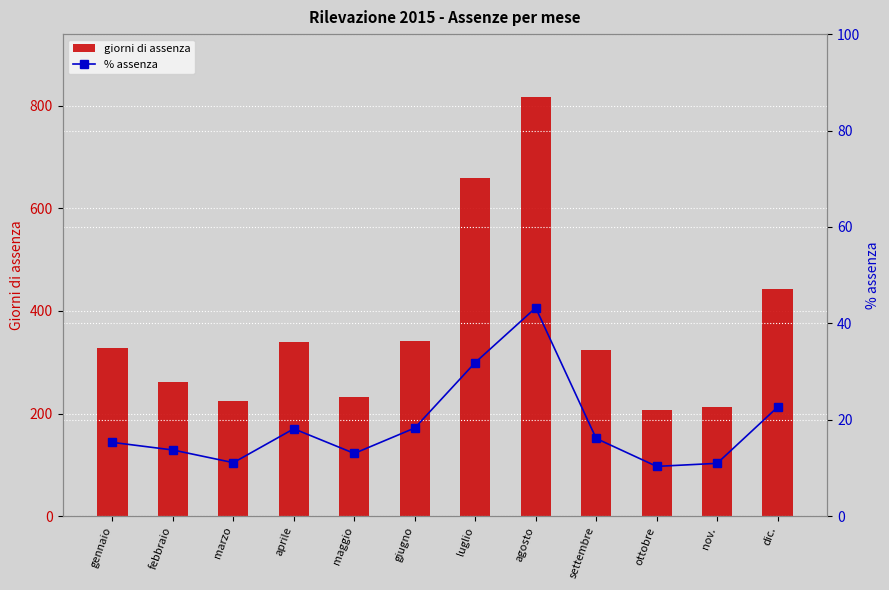

What is the approximate value of % assenza at gennaio?

15.3